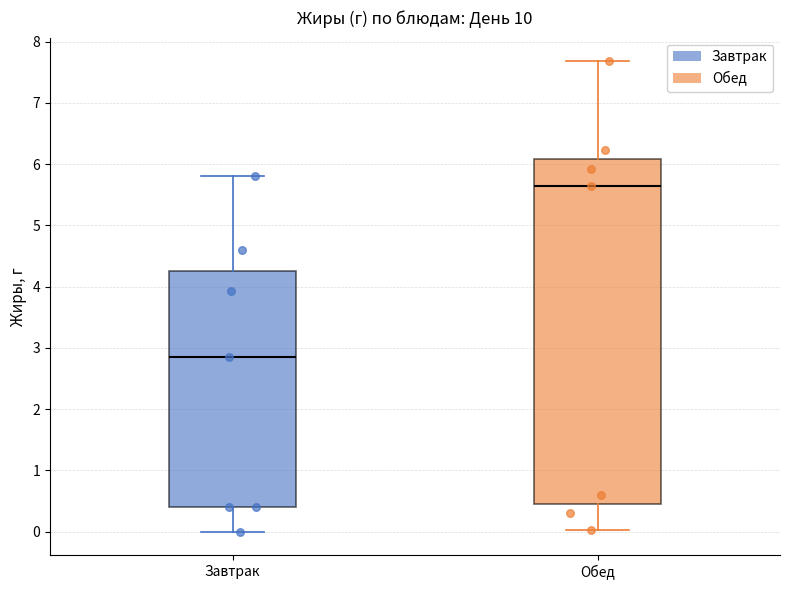

Reading left to right, read every box against the y-axis: the position of its median line, the range the box covers, and the ends of its whiskers. The values are not printed on the chart, so give them approximately, as read against the axis.

Завтрак: median 2.9, box 0.4 to 4.3, whiskers 0.0 to 5.8
Обед: median 5.7, box 0.5 to 6.1, whiskers 0.0 to 7.7